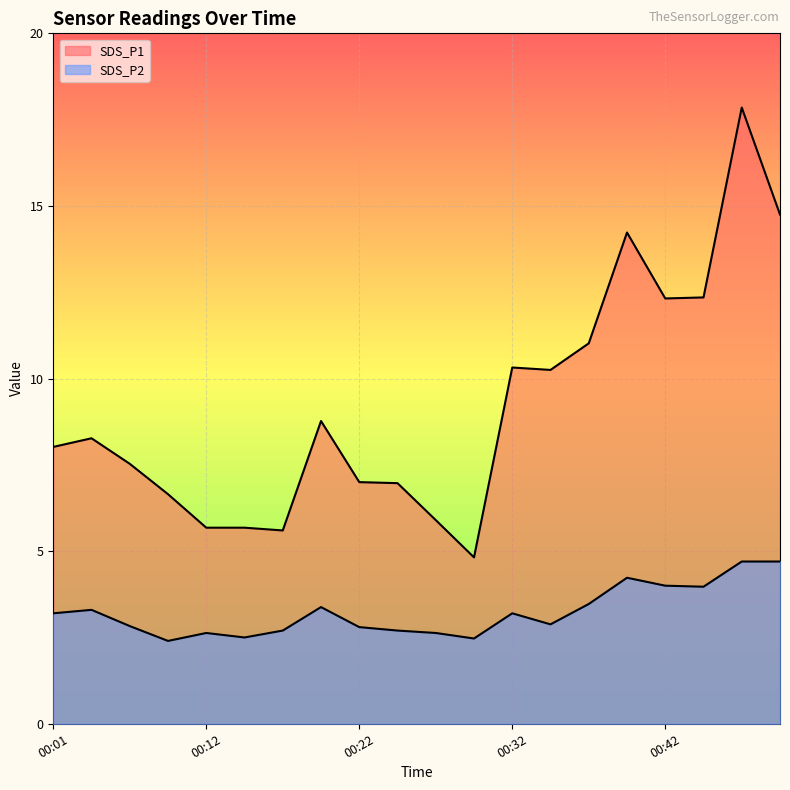

In SDS_P1, how many points are lower than both neighbors (excluding endpoints)?

4